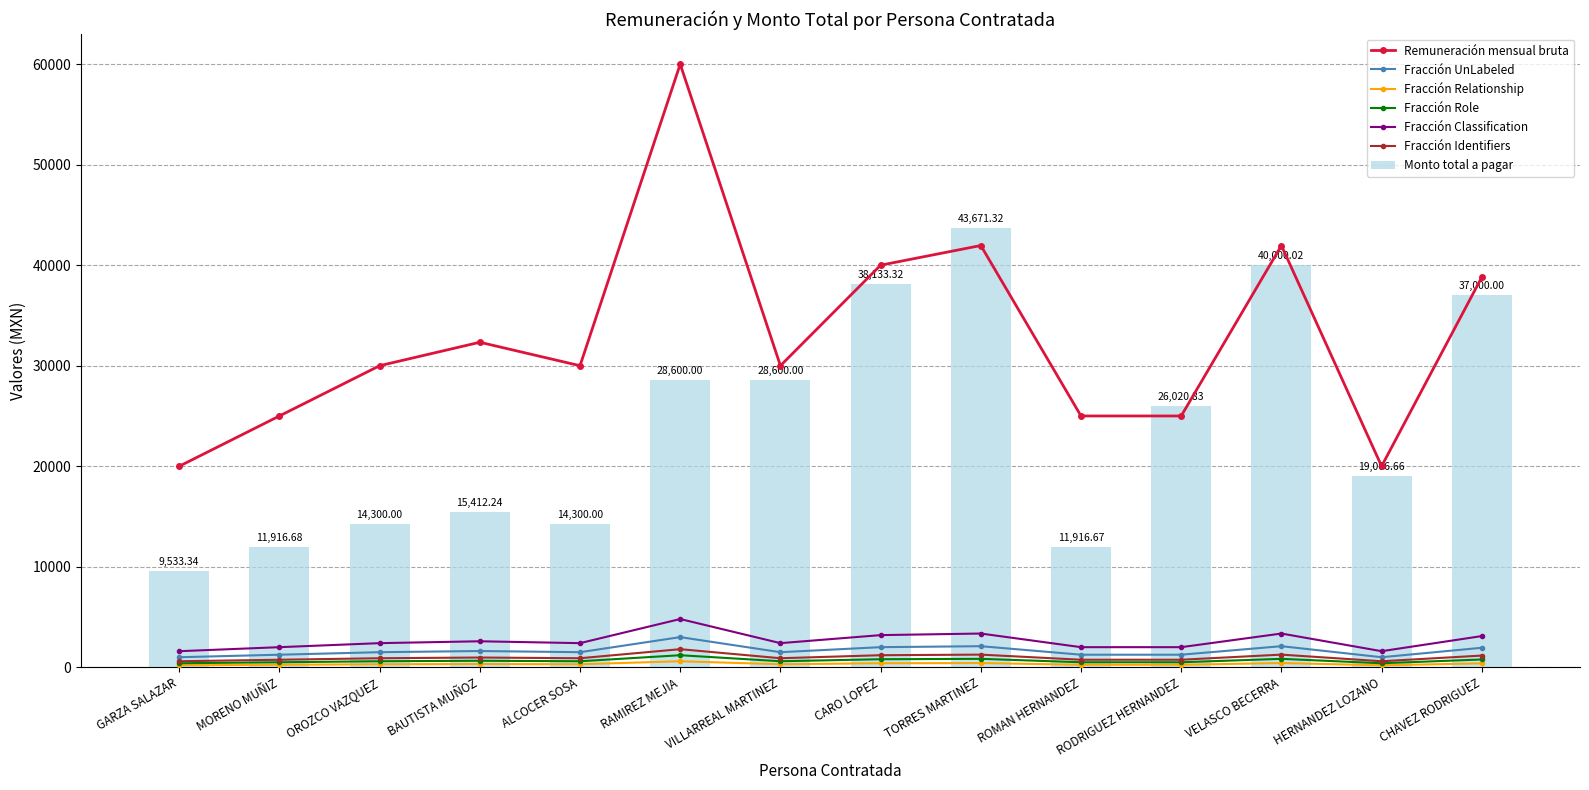

Reading left to right, transcribe all the data shown in this chart.

Remuneración mensual bruta: 200.0	250.0	300.0	323.3	300.0	600.0	300.0	400.0	419.6	250.0	250.0	419.6	200.0	388.1
Monto total a pagar: 9533.3	11916.7	14300.0	15412.2	14300.0	28600.0	28600.0	38133.3	43671.3	11916.7	26020.8	40000.0	19066.7	37000.0